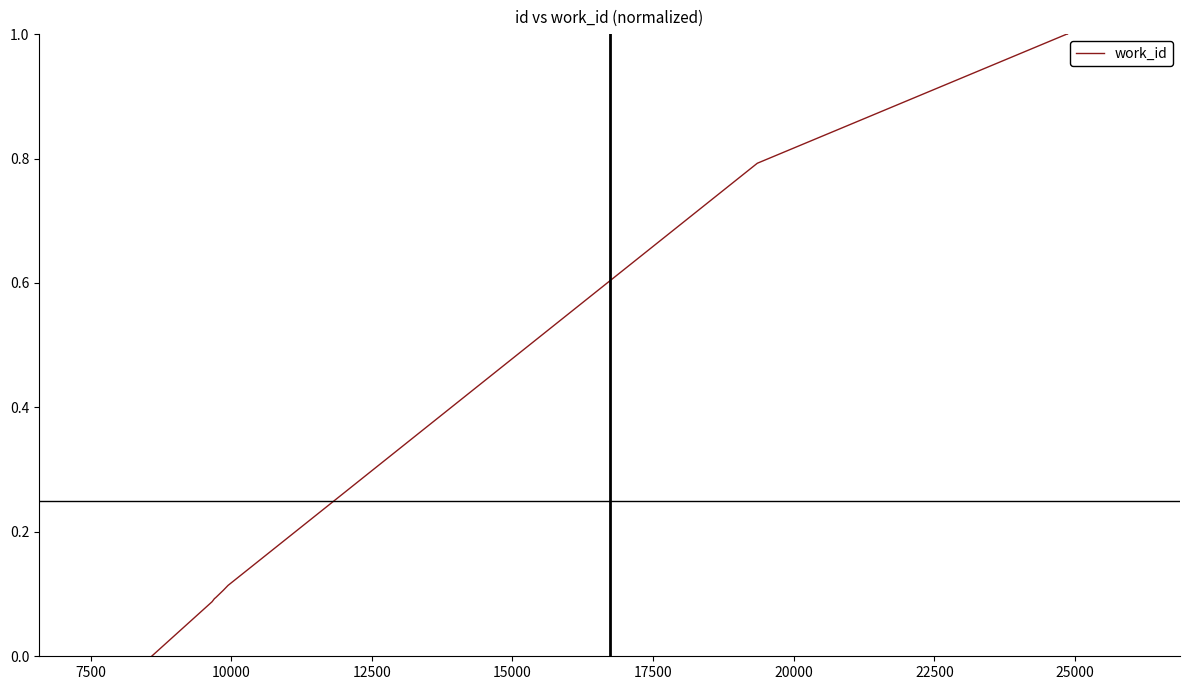

What is the difference between the maximum and minimum values?

1.0